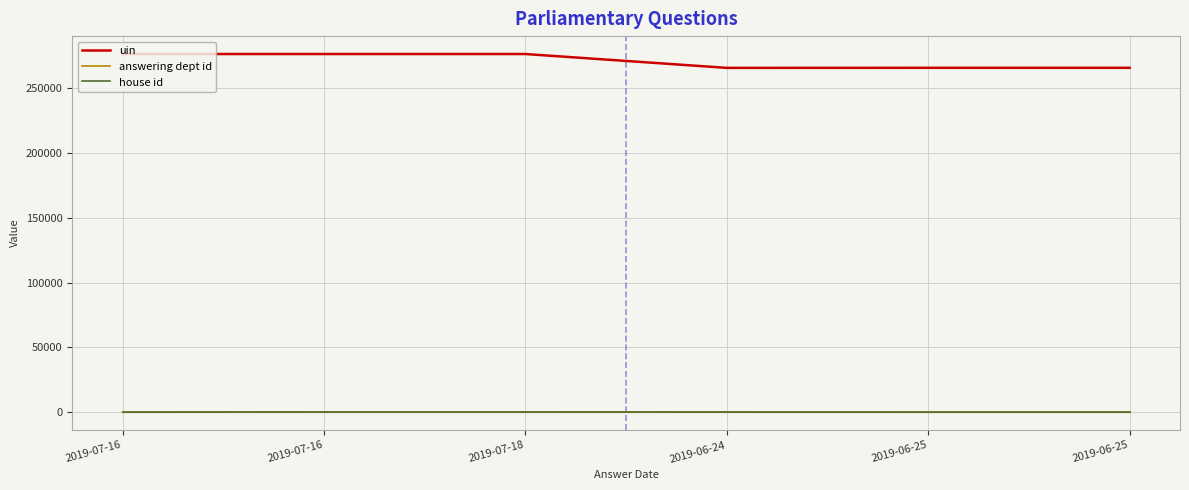

What are all the series names shown in the legend?

uin, answering dept id, house id